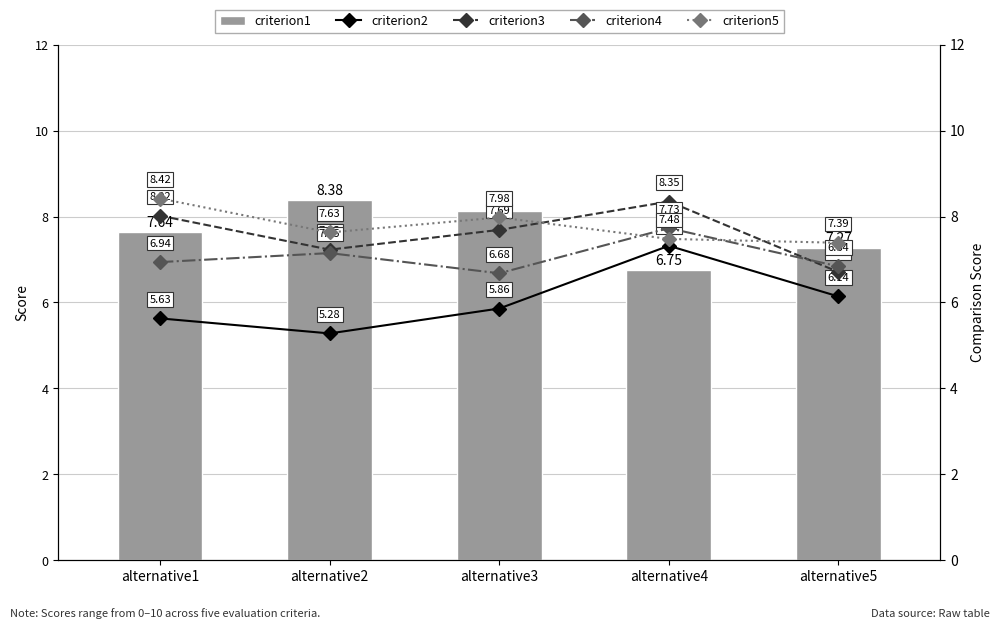

How many groups of bars are there?

5